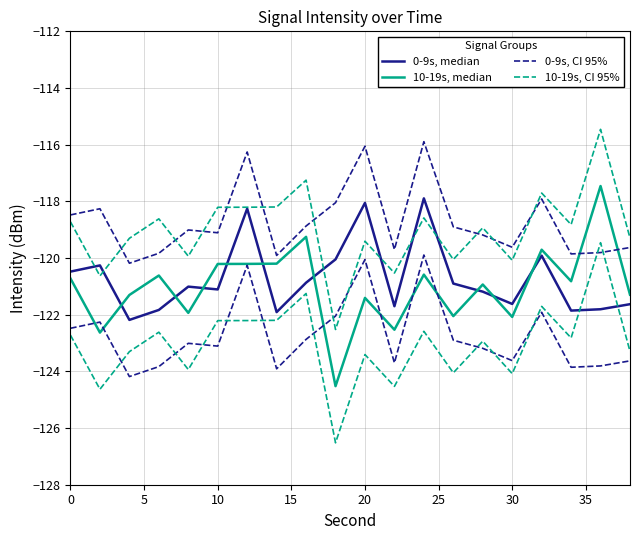

What is the greatest value displayed?

-115.5